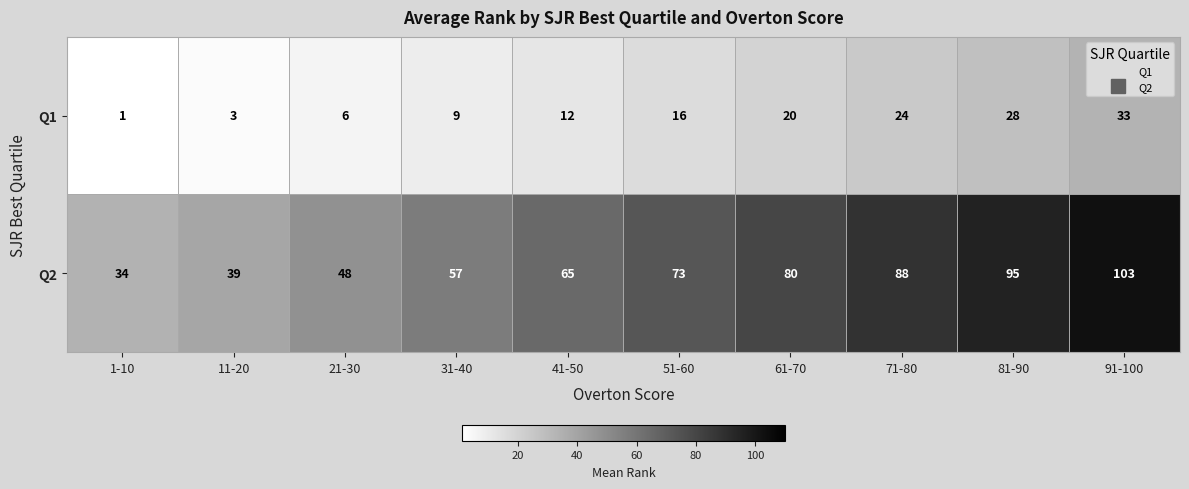

Which series has the largest range (max minus min)?

Q2